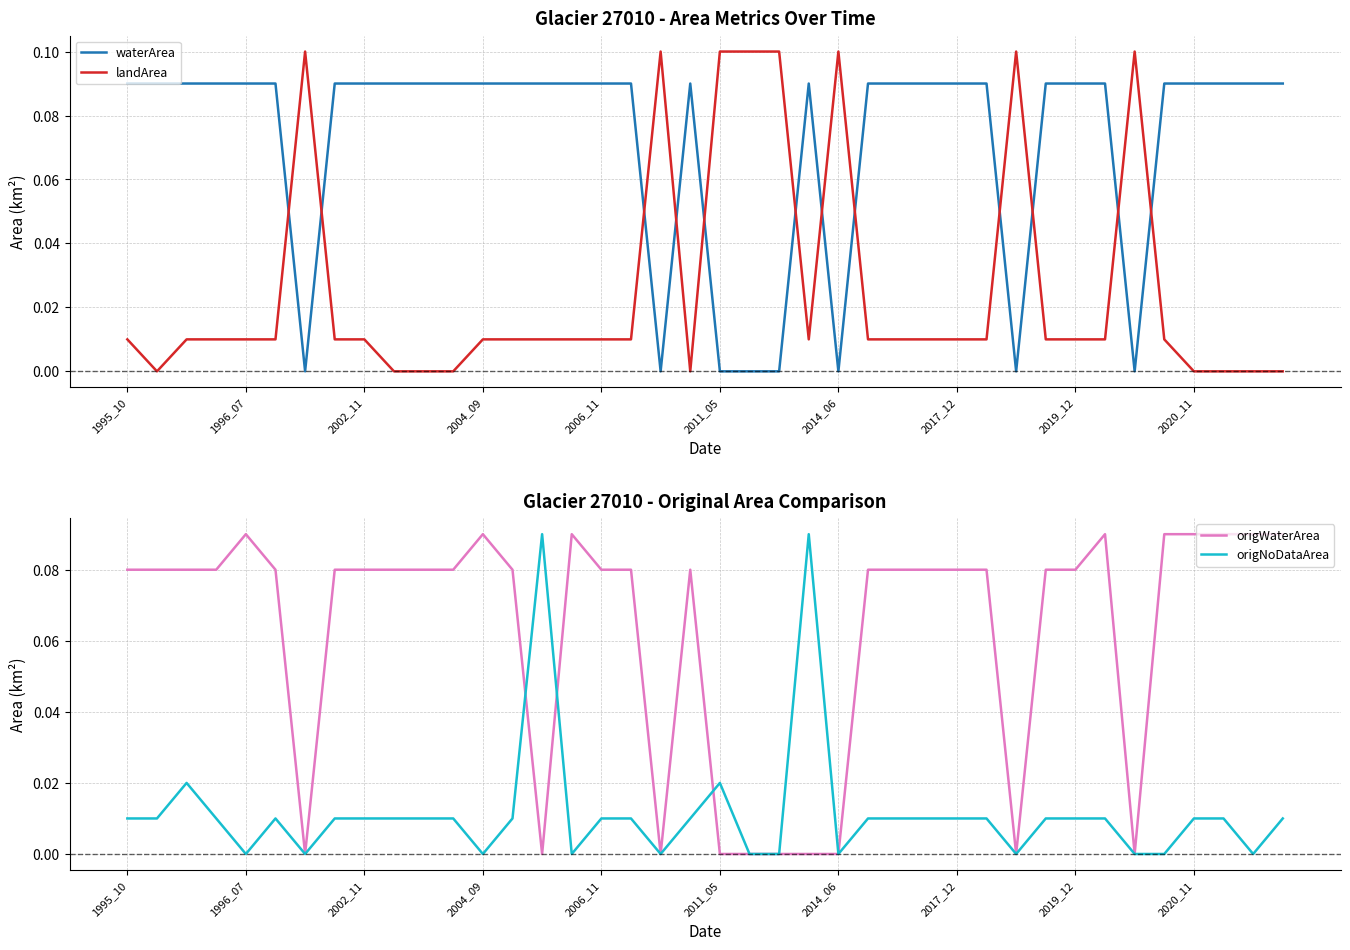

Count the number of data series in this chart.

4